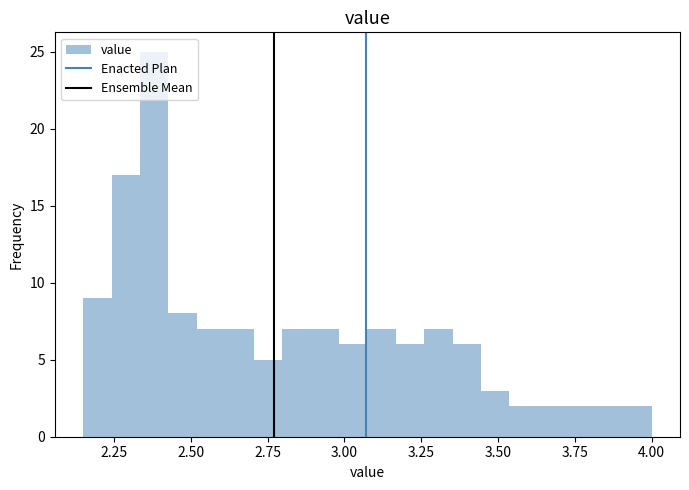

Around what value on the x-axis is the tallest bar? Give the approximate position of its centre, as read against the axis.

2.40